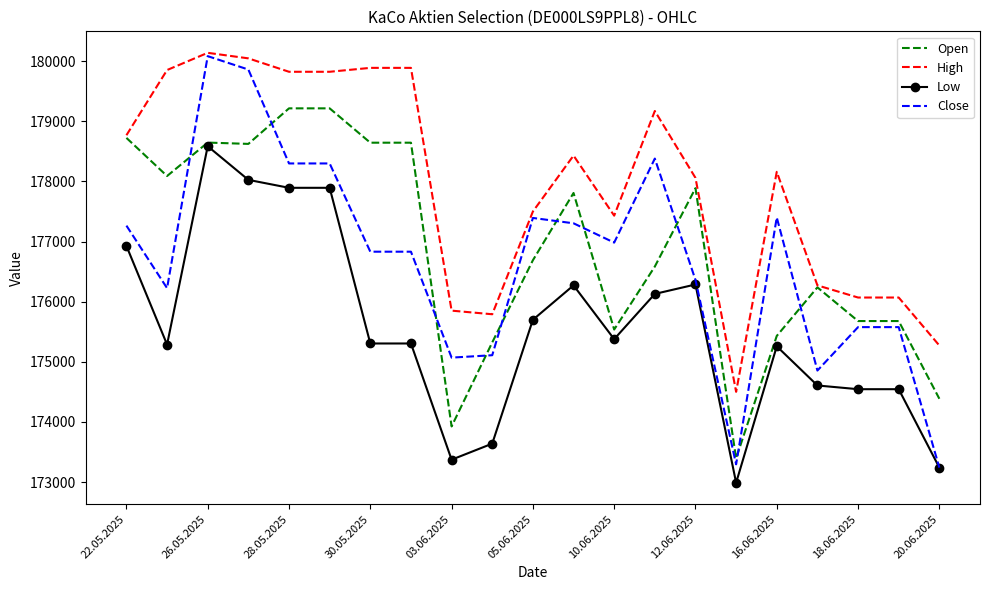

What is the sum of all Open values?

3714354